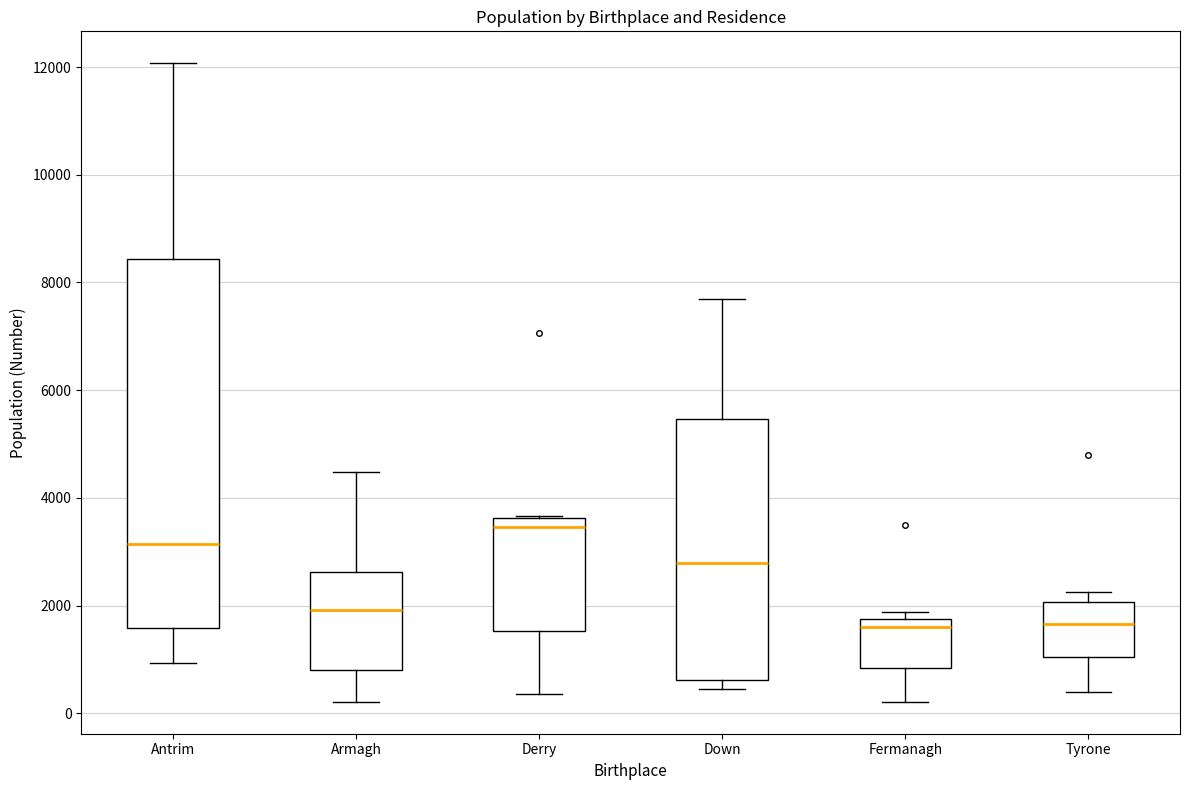

Reading left to right, read every box against the y-axis: the position of its median line, the range the box covers, and the ends of its whiskers. The values are not printed on the chart, so give them approximately, as read against the axis.

Antrim: median 3200, box 1600 to 8400, whiskers 1000 to 12000
Armagh: median 2000, box 800 to 2600, whiskers 200 to 4400
Derry: median 3400, box 1600 to 3600, whiskers 400 to 3600
Down: median 2800, box 600 to 5400, whiskers 400 to 7600
Fermanagh: median 1600, box 800 to 1800, whiskers 200 to 1800 (just above the box's upper edge)
Tyrone: median 1600, box 1000 to 2000, whiskers 400 to 2200